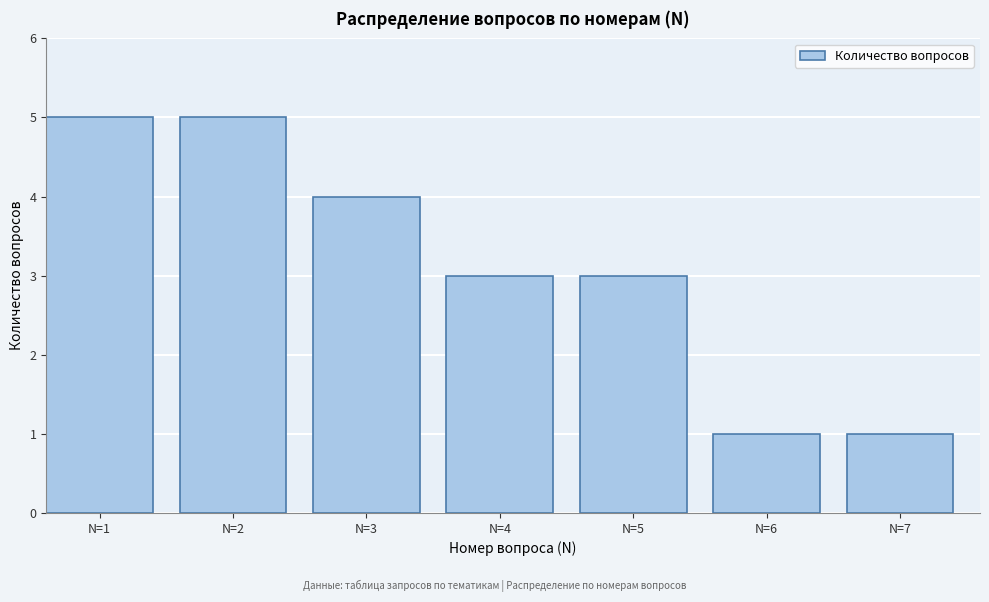

Reading right to left, transcribe all the data shown in this chart.

N=7=1	N=6=1	N=5=3	N=4=3	N=3=4	N=2=5	N=1=5